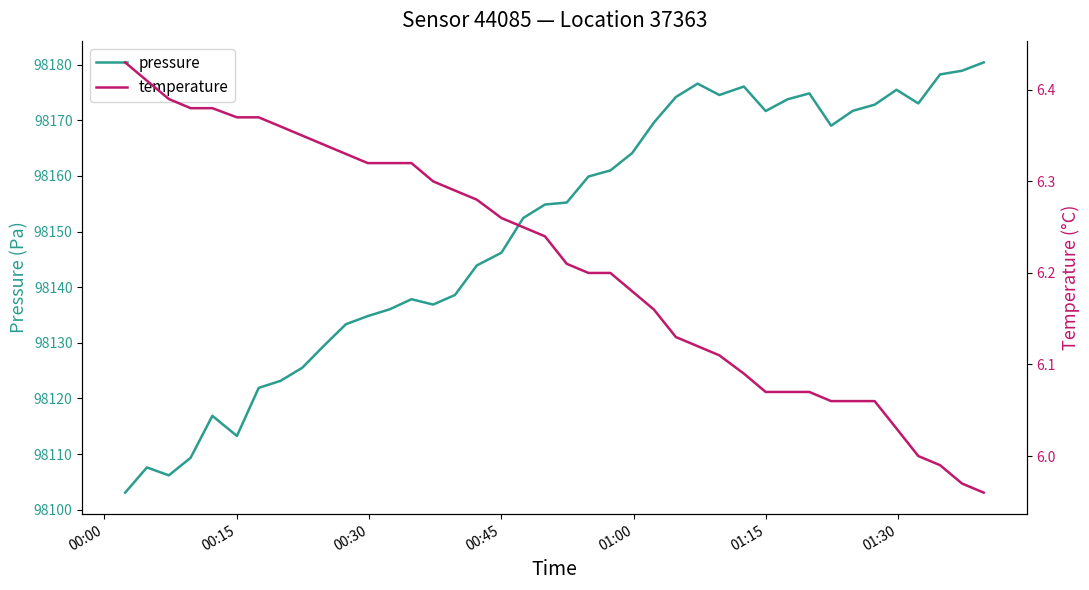

True or false: temperature and pressure cross at least once.

False